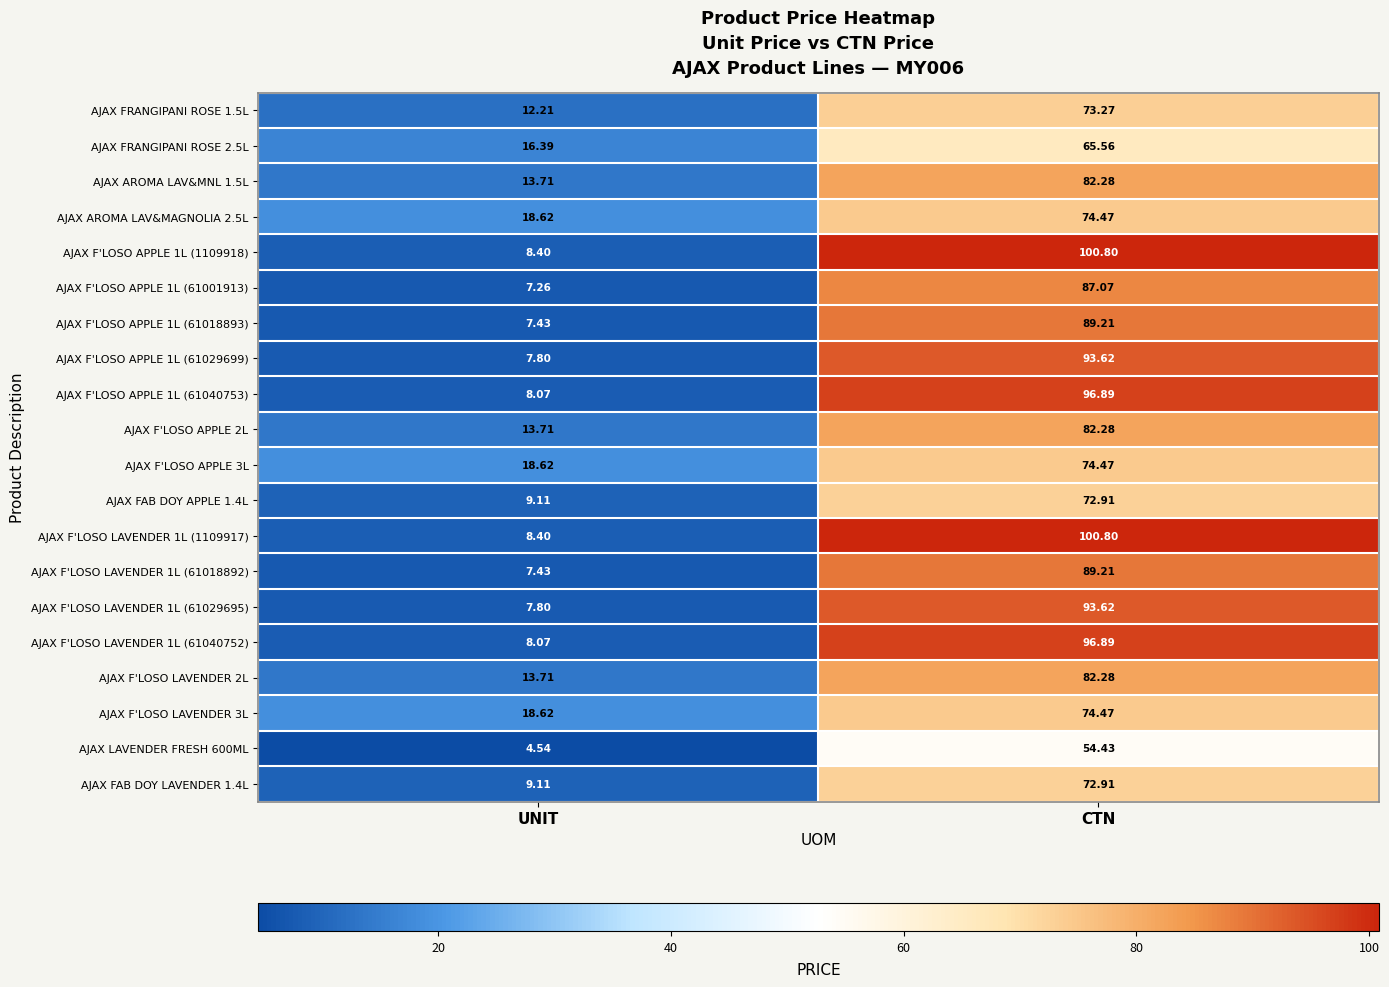

At which category does the chart reach its peak across all series?

CTN